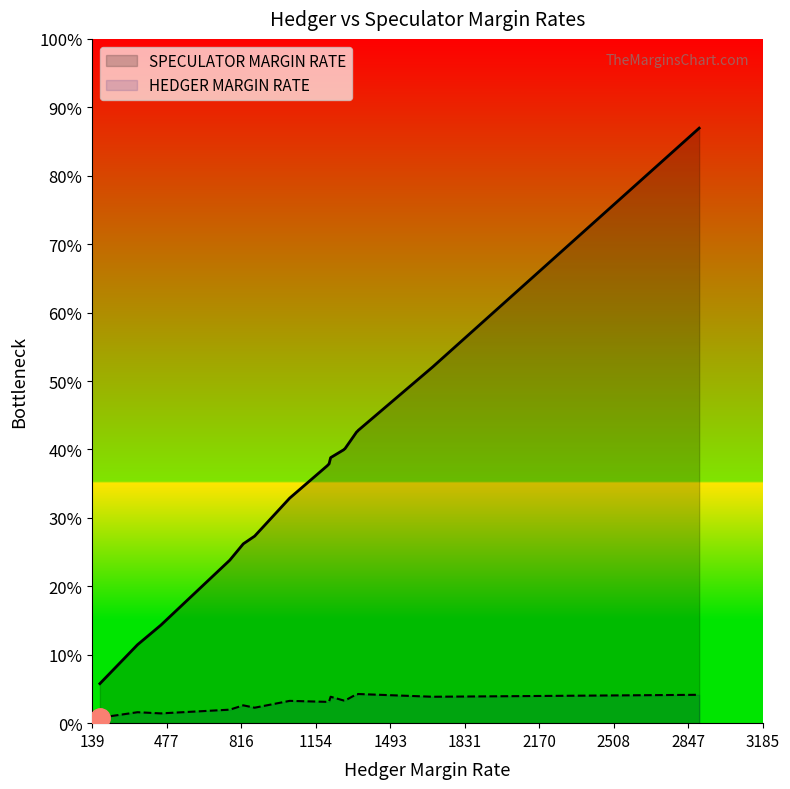

Which series has the widest spread of values?

SPECULATOR MARGIN RATE